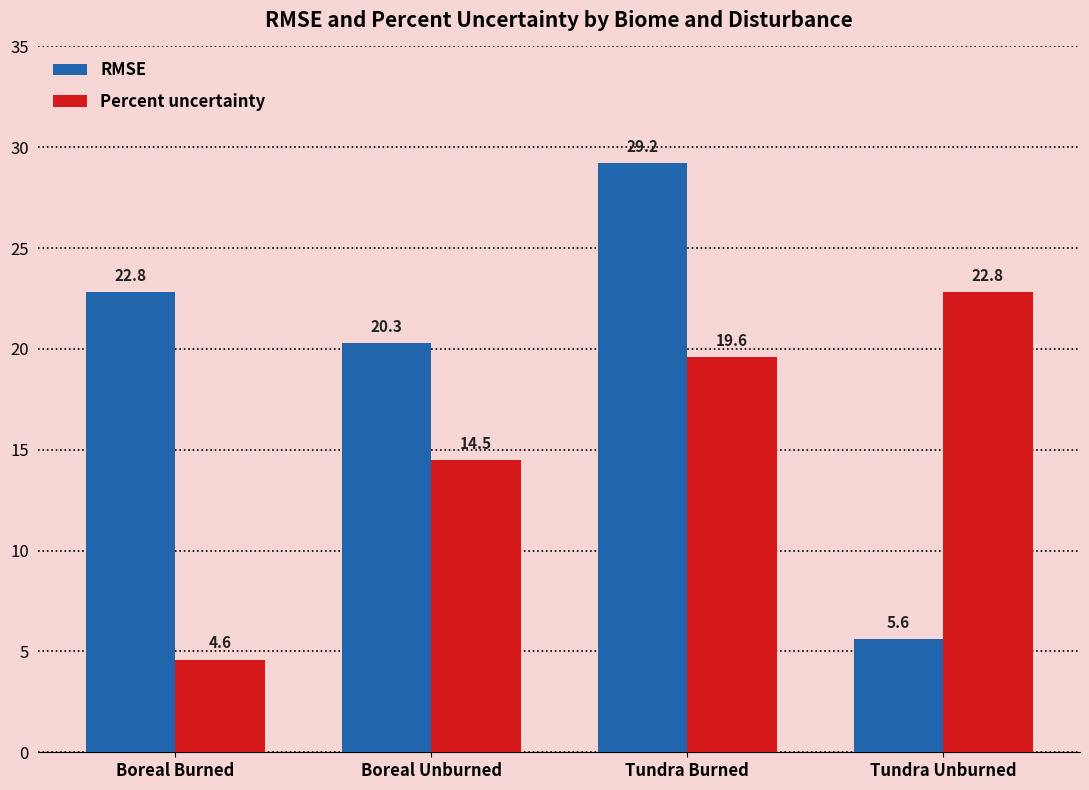

Rank the series at Boreal Unburned from lowest to highest value.

Percent uncertainty, RMSE